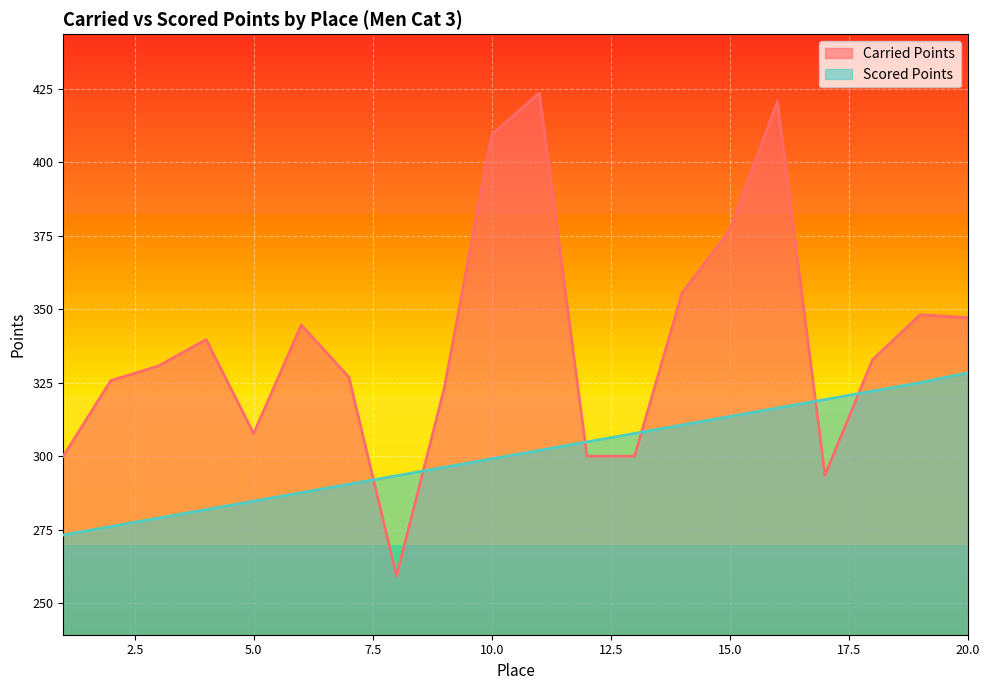

What is the value of the Scored Points point at the 20th from the left?

328.4